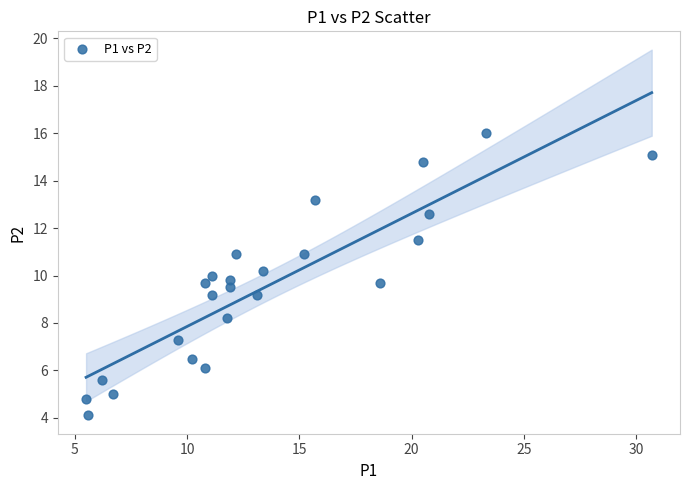

What is the range of X values (max minus min)?

25.2